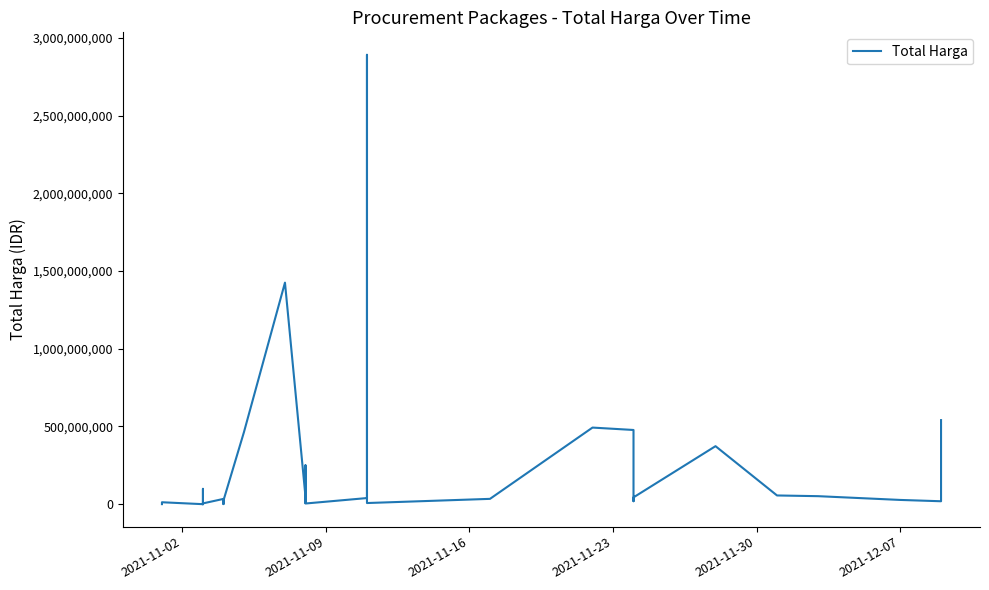

Reading left to right, what are all the values shown in this chart?

333600	12453900	78000	98772570	2772000	265000	4672200	182000	8742500	5129000	34000000	32441200	577875	23653000	464002100	1425867900	49730040	9180000	15513960	250350000	4350000	39440000	2892122000	7401240	34292000	493000000	477600000	19175000	43859200	373404000	56152800	51601000	27412000	18900000	541071000